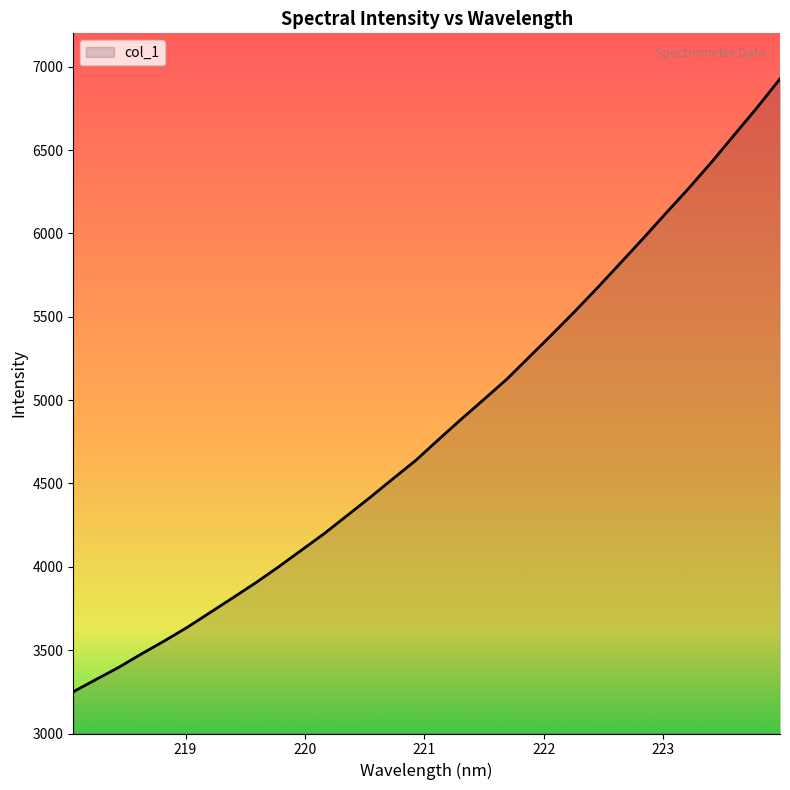

What is the difference between the maximum and minimum values?

3676.7